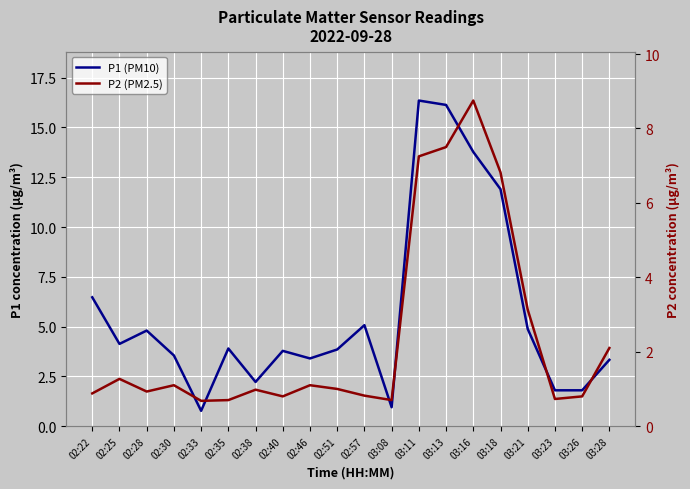

Where is P1 (PM10) nearest to the value 8?

02:22